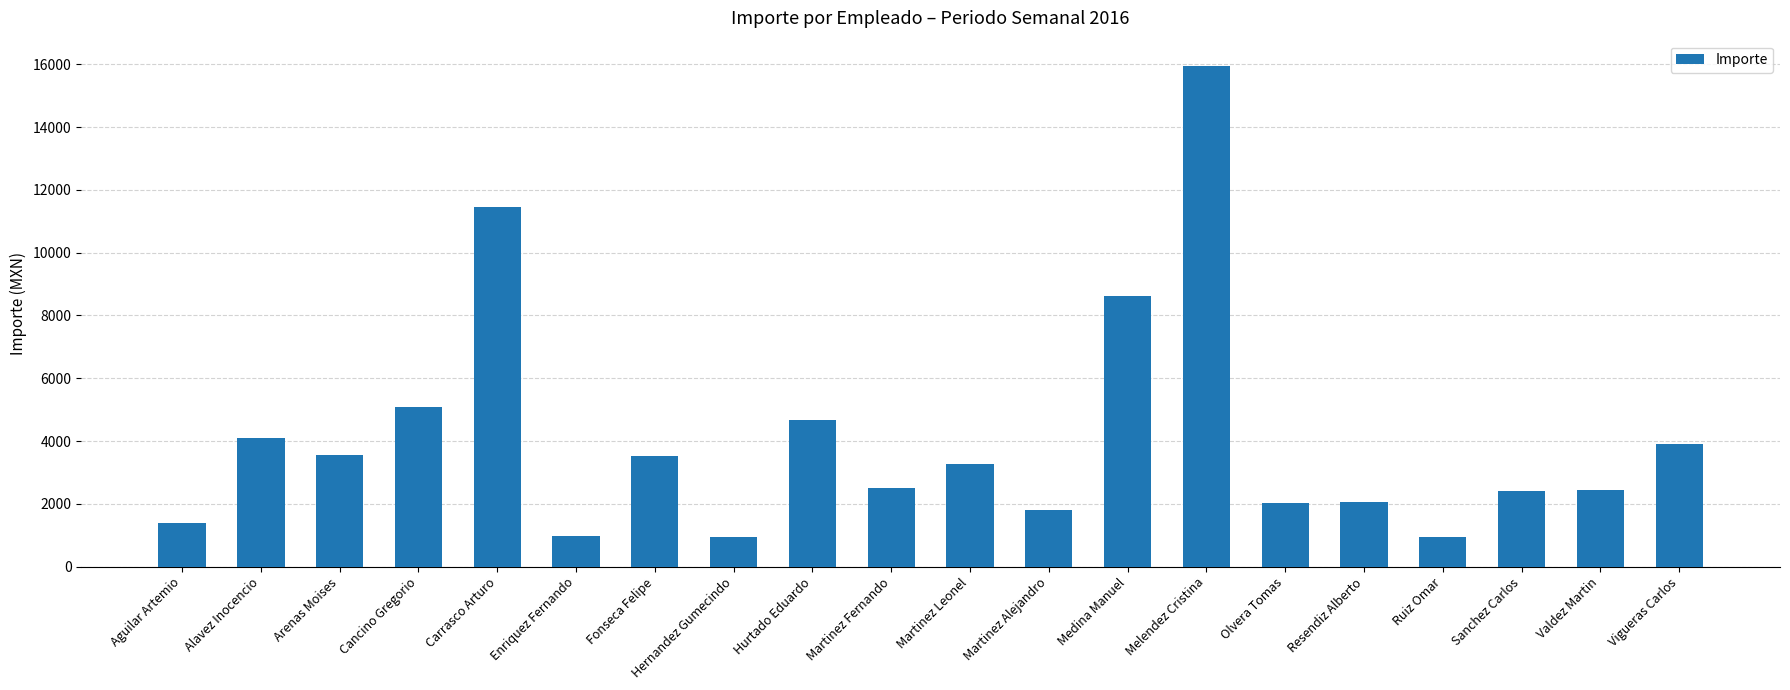

How many series are shown in this chart?

1